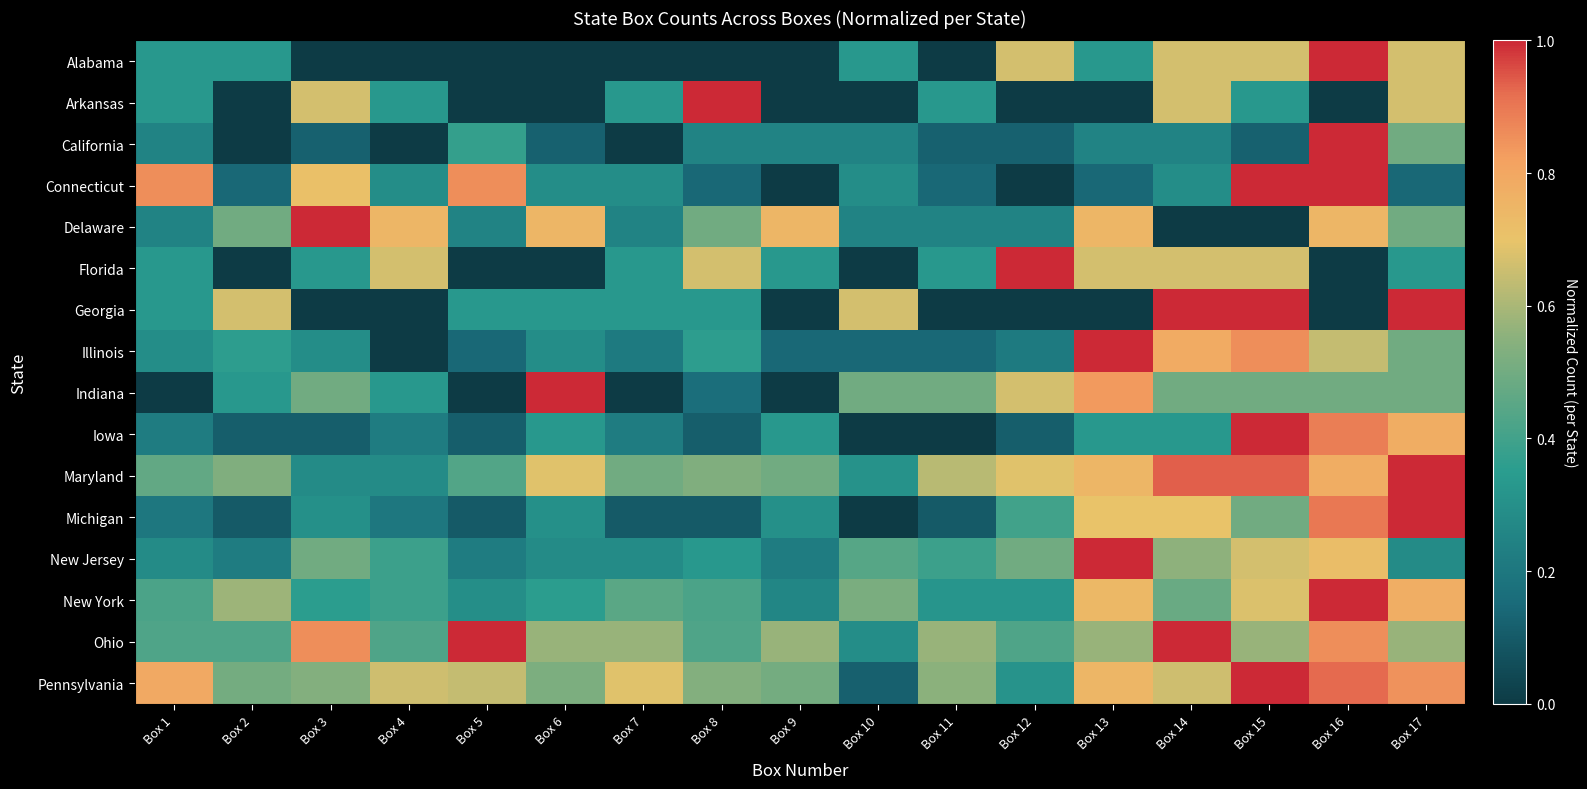

What is the spread (max minus min) of values at Box 12?

1.0